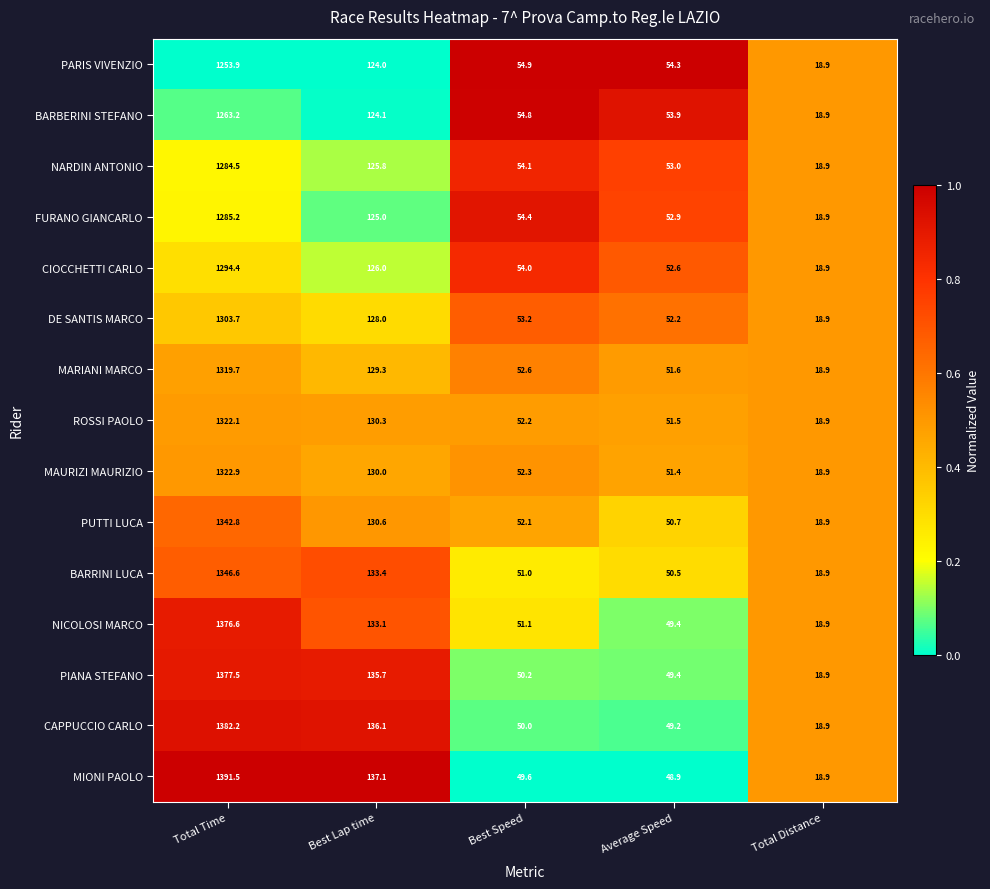

What is the greatest value displayed?

1391.5